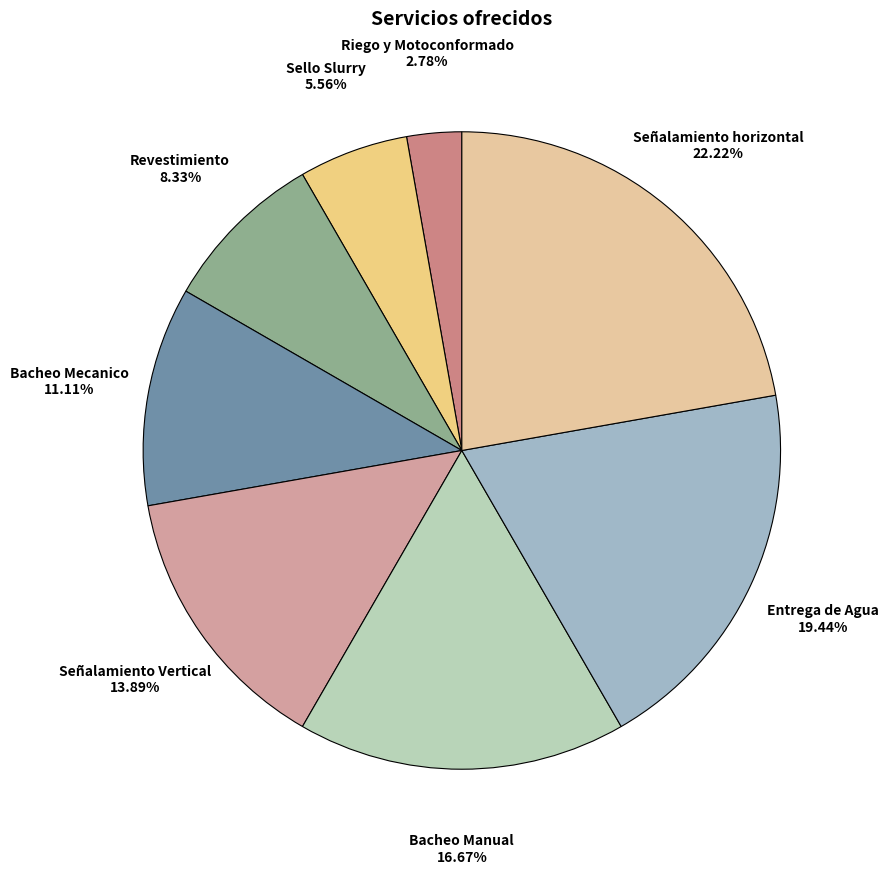

Is it true that Sello Slurry is 6% of the pie?

True